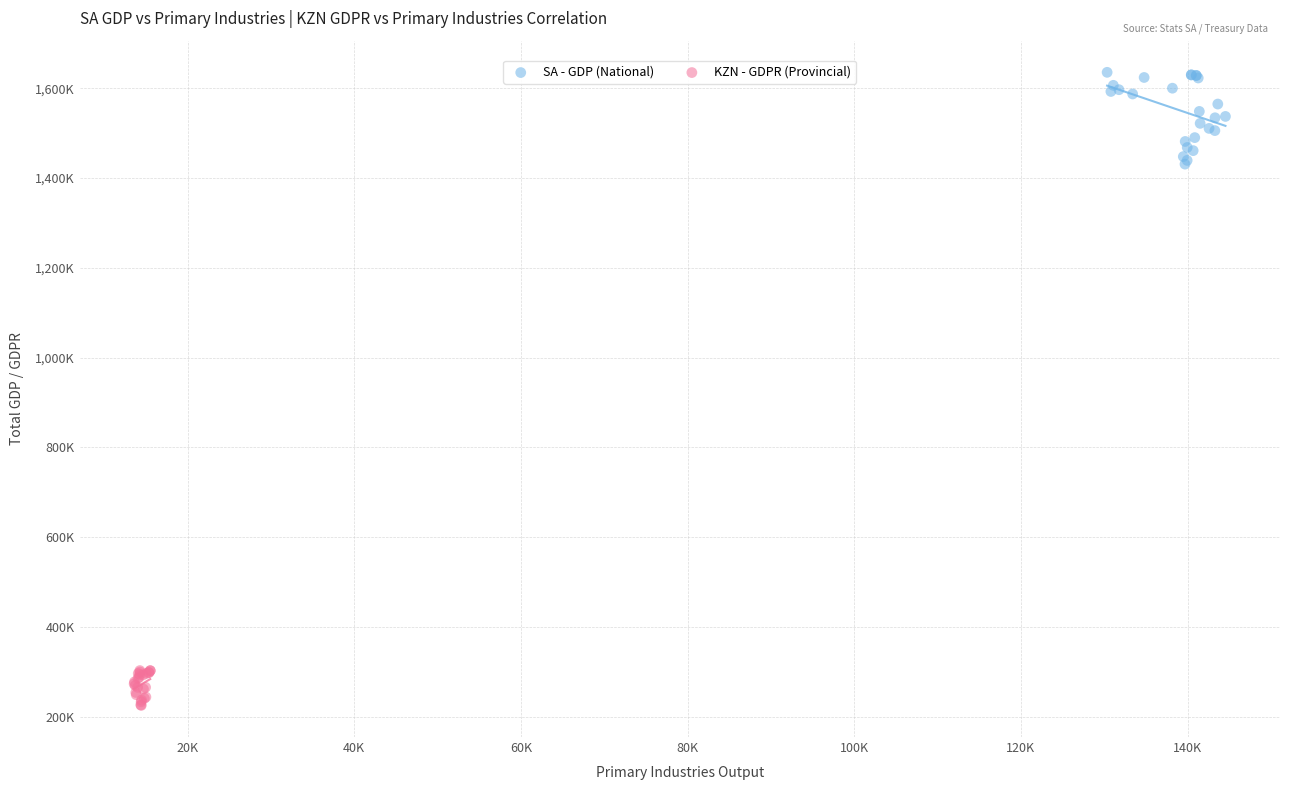

What are all the series names shown in the legend?

SA - GDP (National), KZN - GDPR (Provincial)